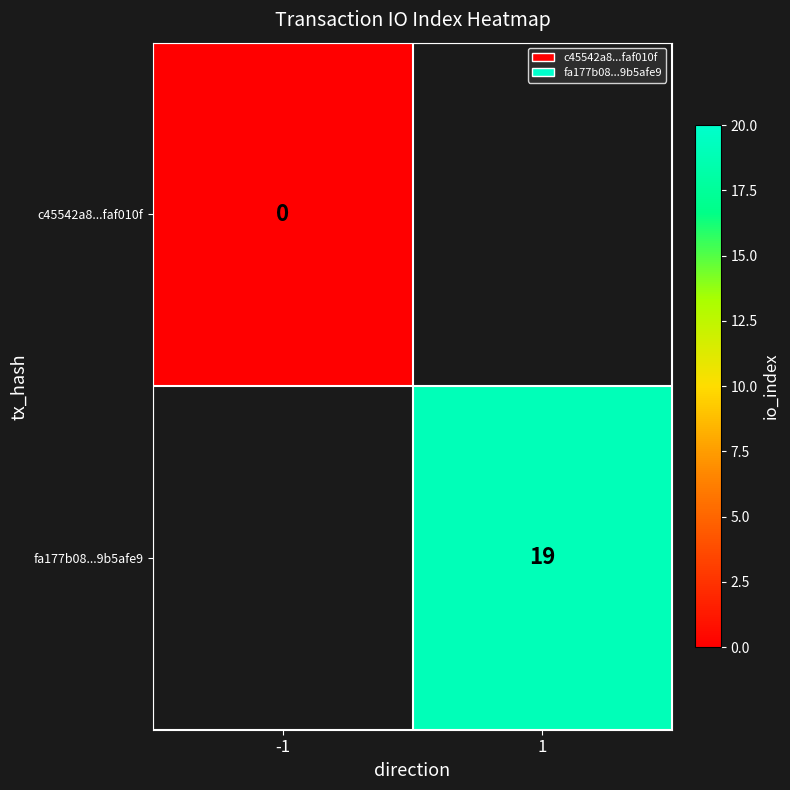

Is it true that fa177b08...9b5afe9 equals 7 at 1?

False